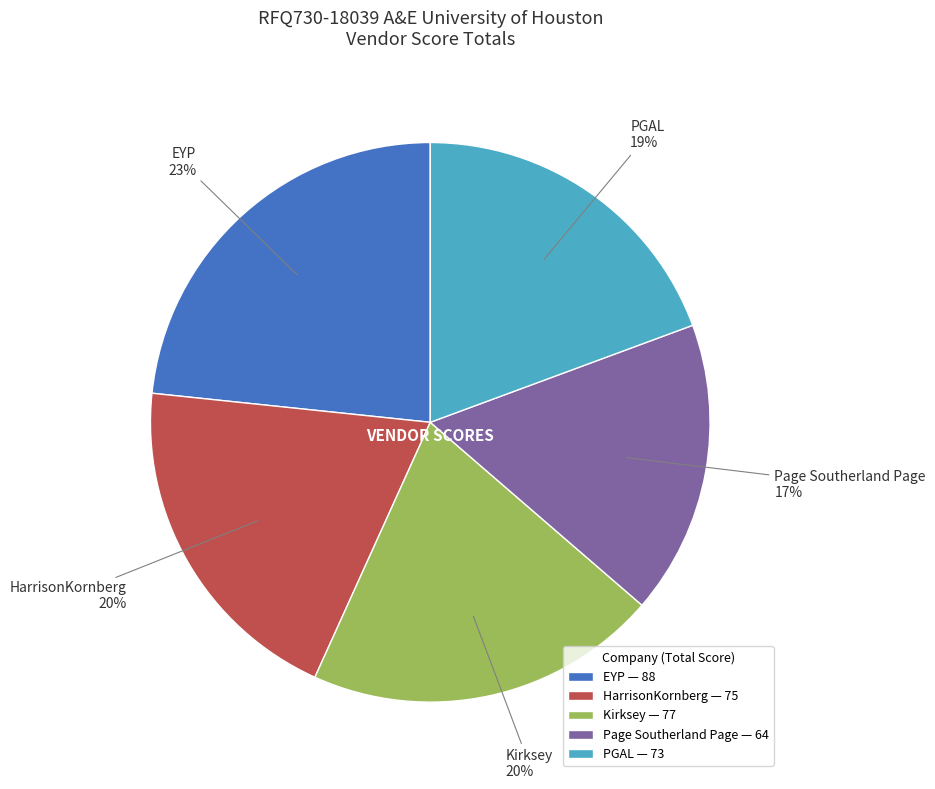

To the nearest percent, what is the difference between the Page Southerland Page and EYP slice percentages?

6%